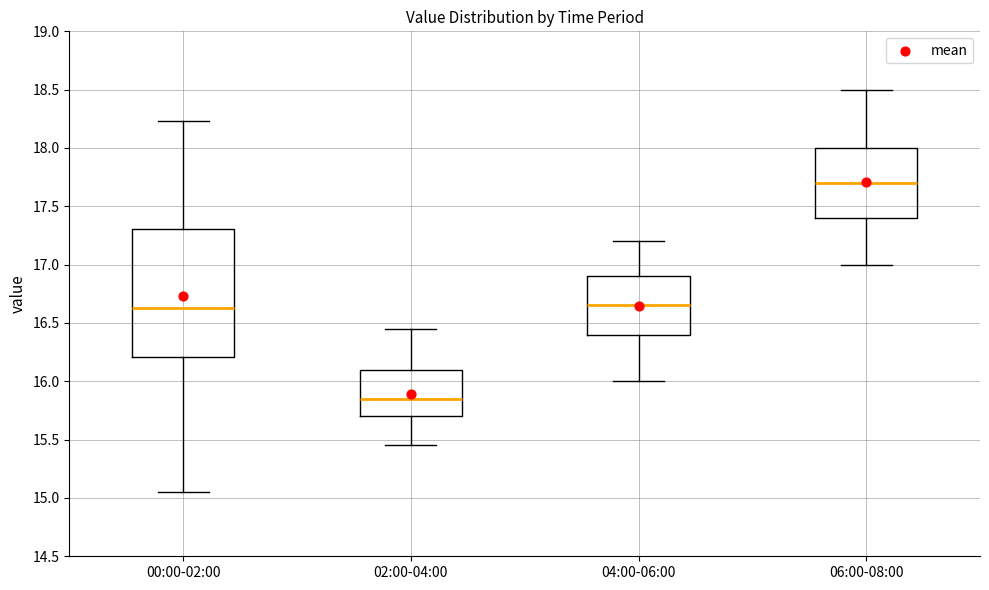

Where does the median line of the box for 00:00-02:00 sit on the y-axis? The values are not printed on the chart, so give them approximately, as read against the axis.

16.65